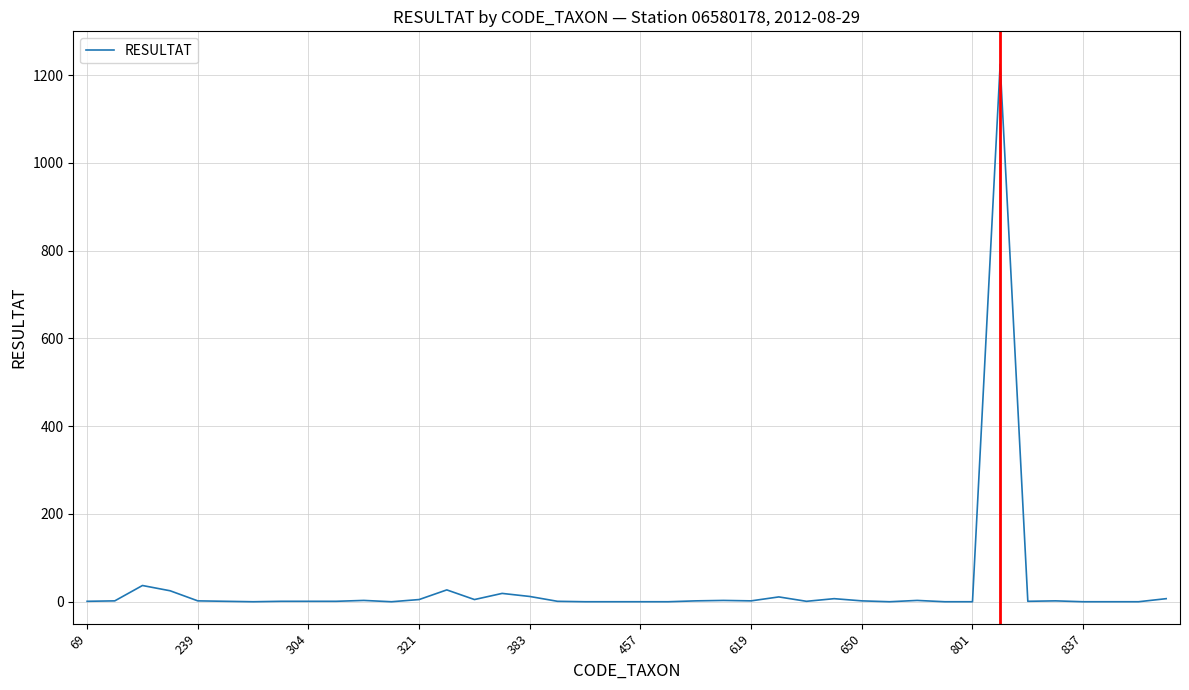

What is the greatest value displayed?

1225